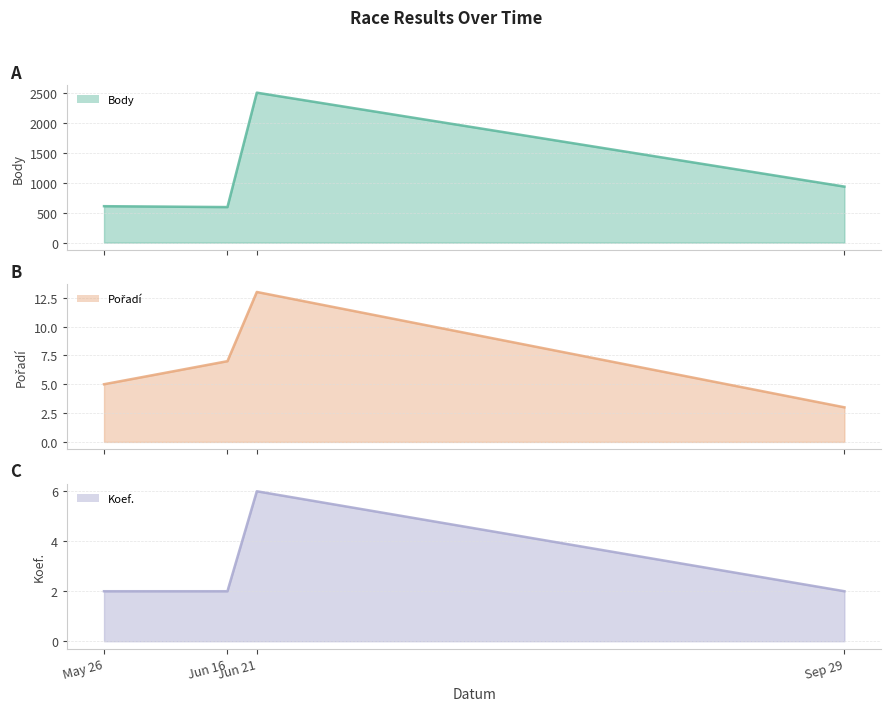

In Body line, how many points are higher than both neighbors (excluding endpoints)?

1